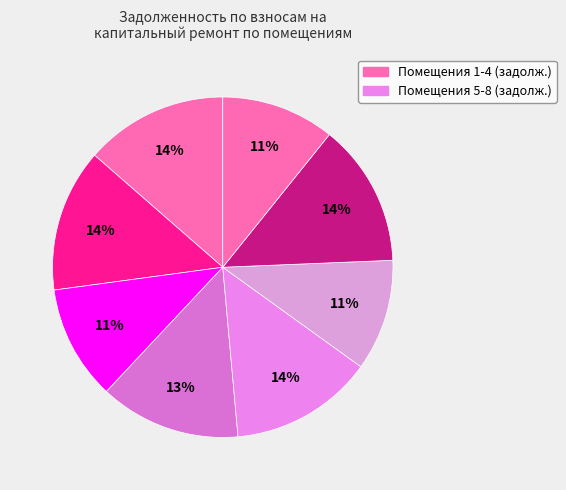

How many slices are in this pie chart?

8